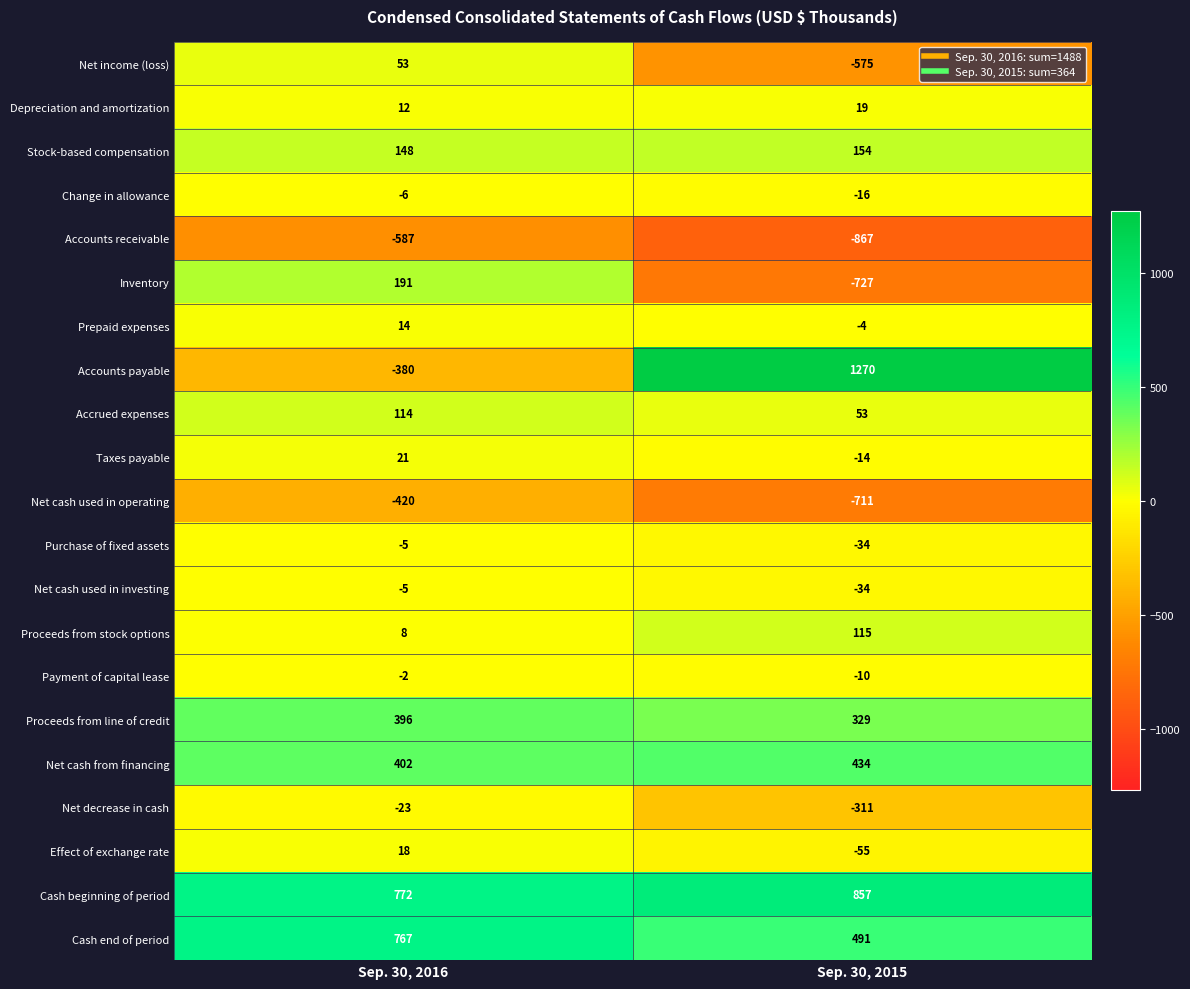

Is it true that Proceeds from stock options equals 115 at Sep. 30, 2015?

True